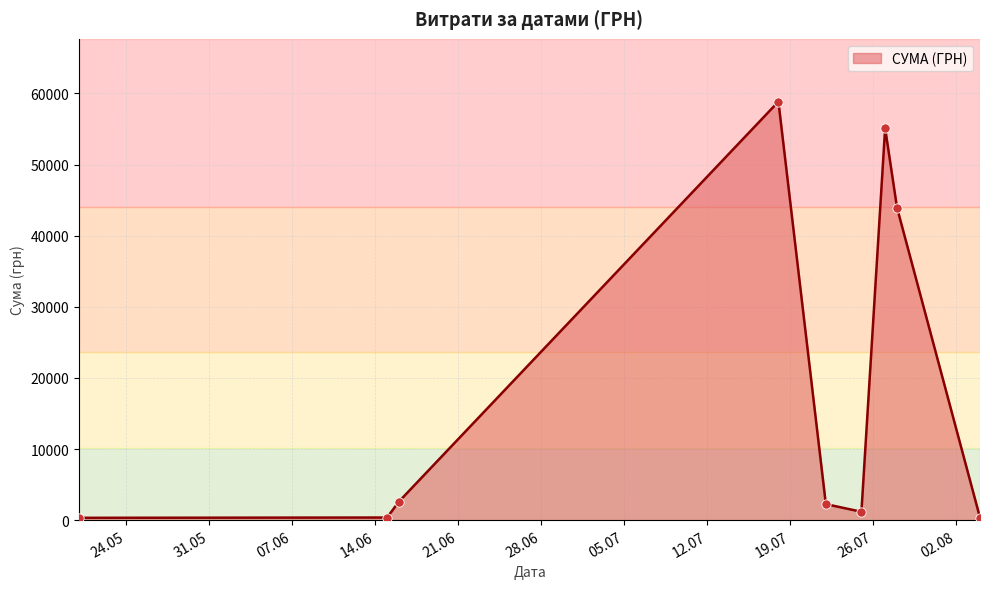

What is the maximum value shown in the chart?

58840.0